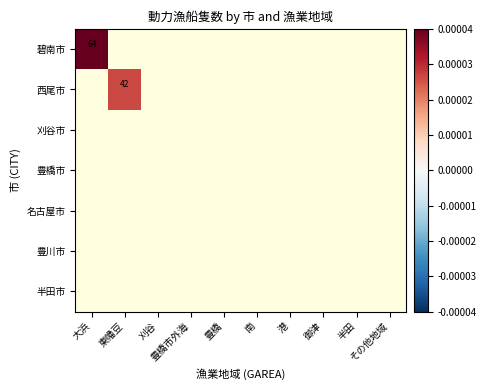

Is the value of 豊橋市 at 南 greater than the value of 刈谷市 at 半田?

No